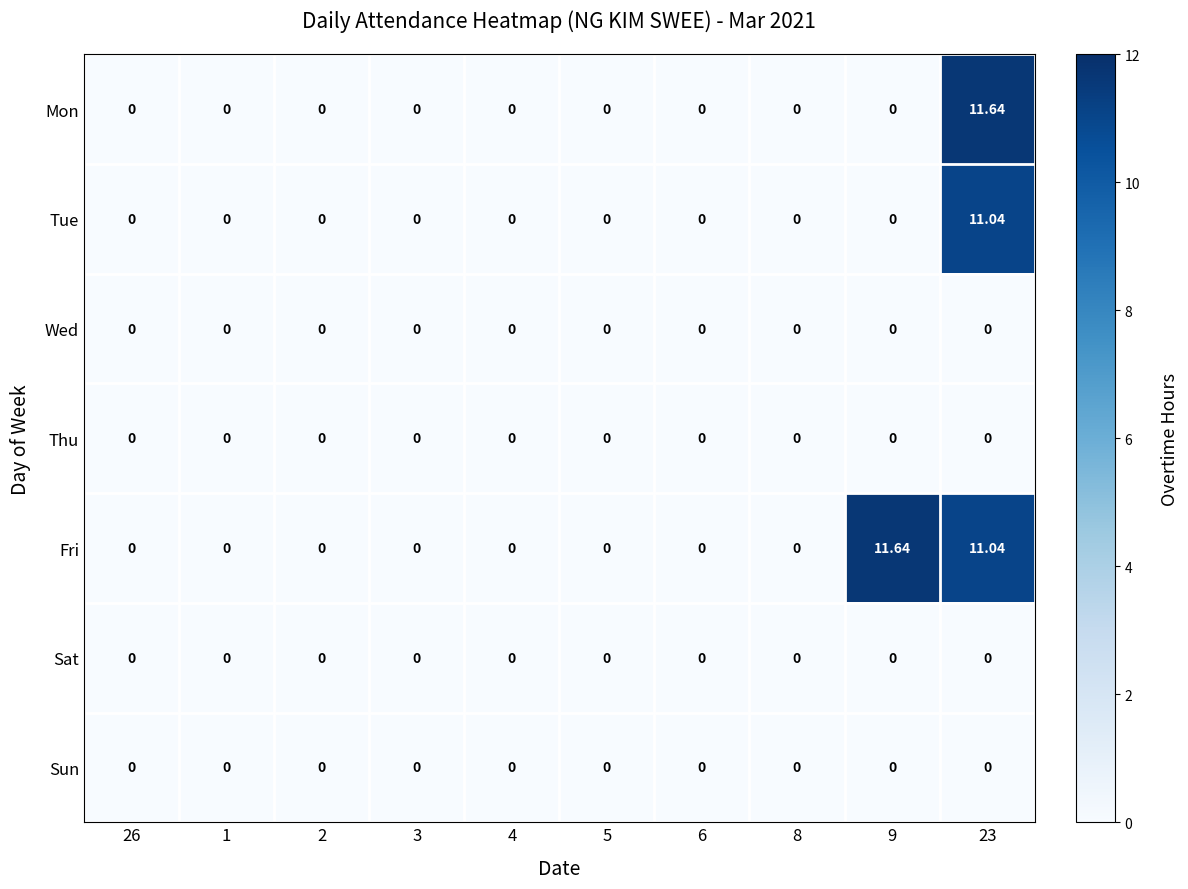

Which series has the largest total across all categories?

Fri